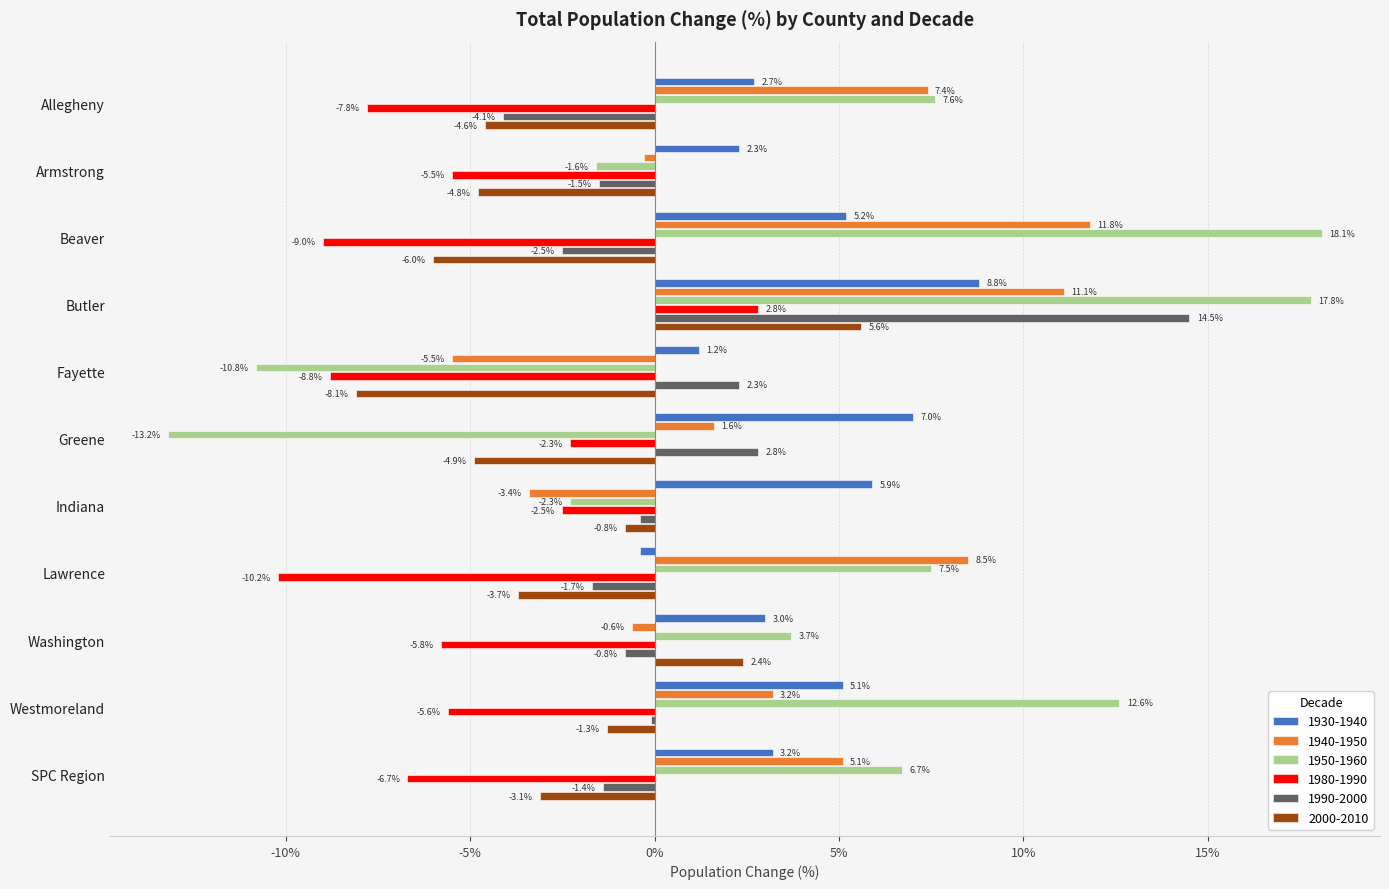

What are all the series names shown in the legend?

1930-1940, 1940-1950, 1950-1960, 1980-1990, 1990-2000, 2000-2010